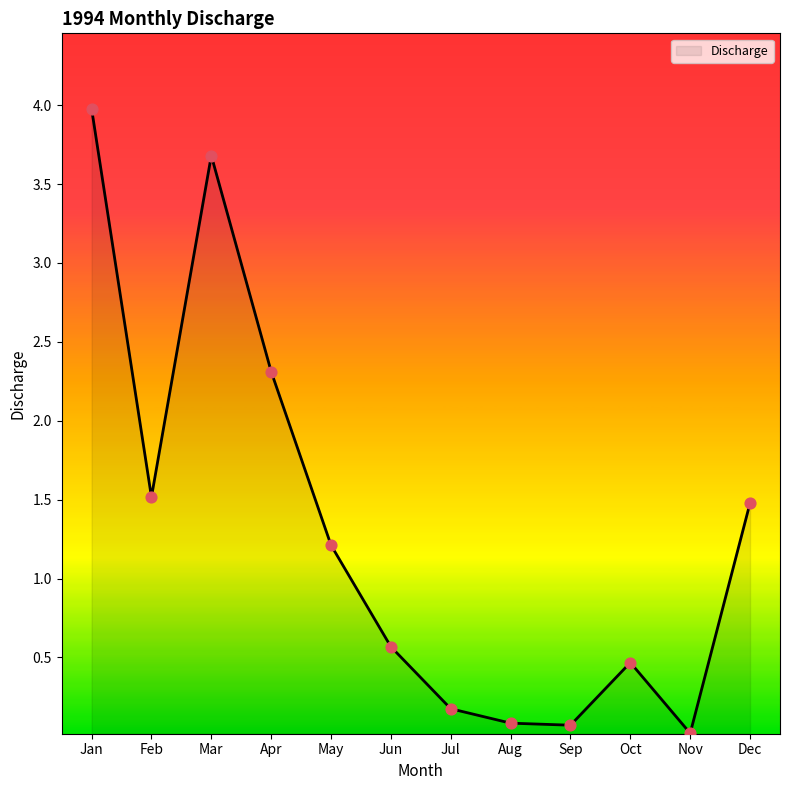

Between Oct and May, which is larger?

May